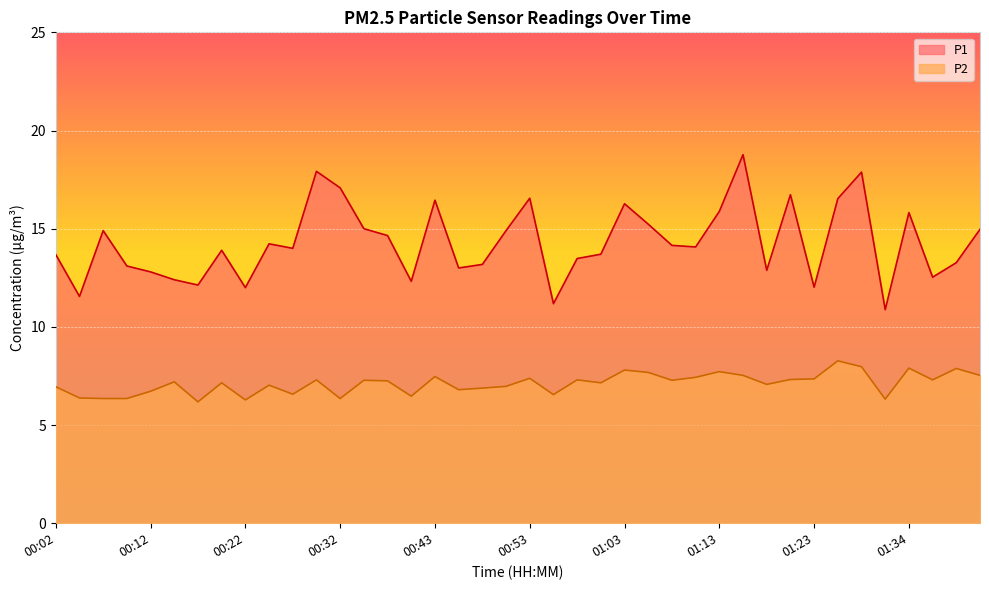

Rank the series at 00:30 from lowest to highest value.

P2, P1